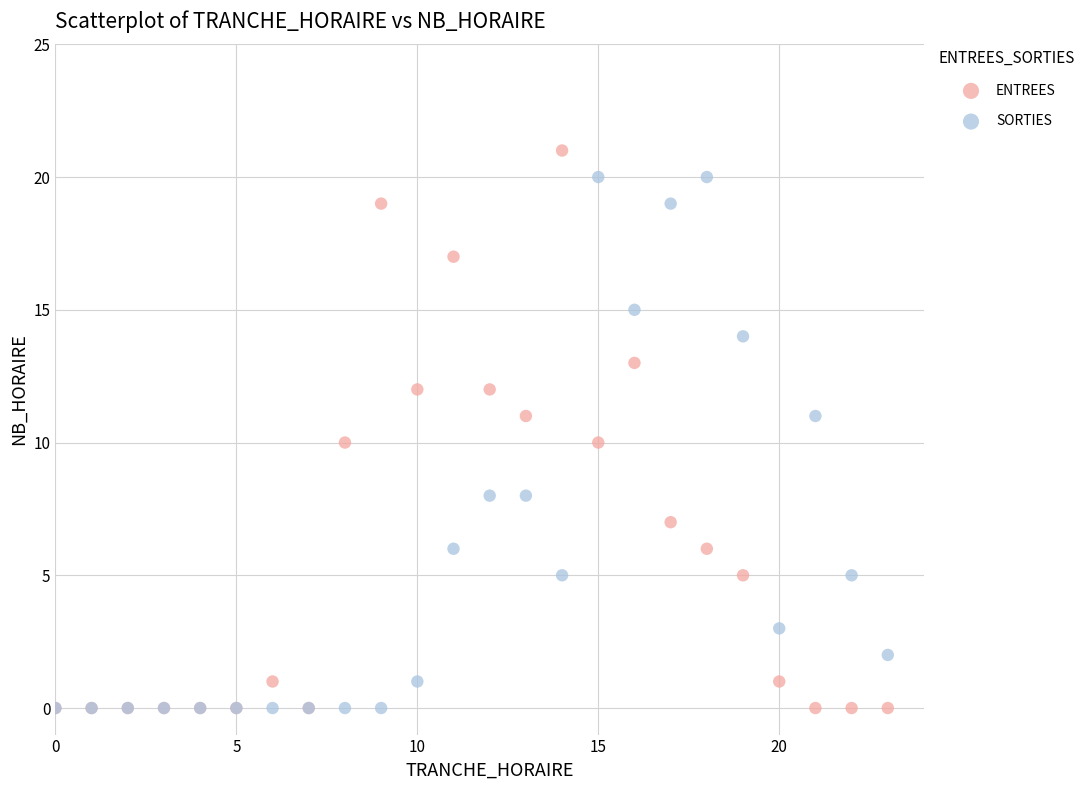

What are all the series names shown in the legend?

ENTREES, SORTIES